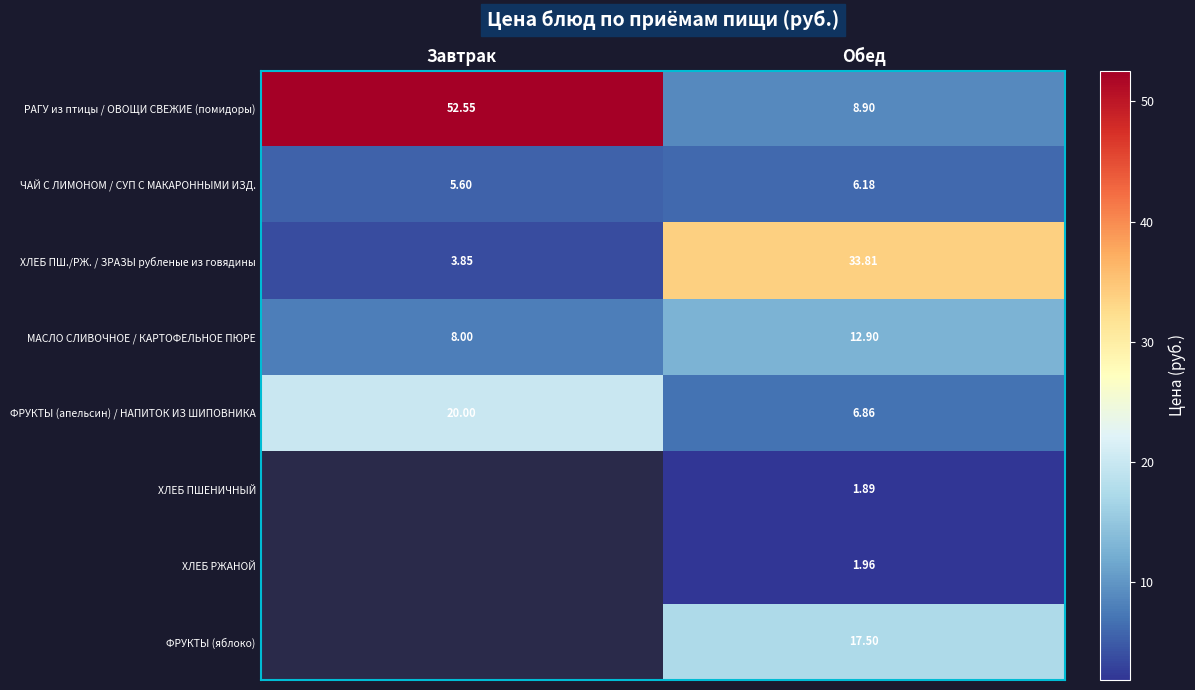

At which label does МАСЛО СЛИВОЧНОЕ / КАРТОФЕЛЬНОЕ ПЮРЕ reach its peak?

Обед